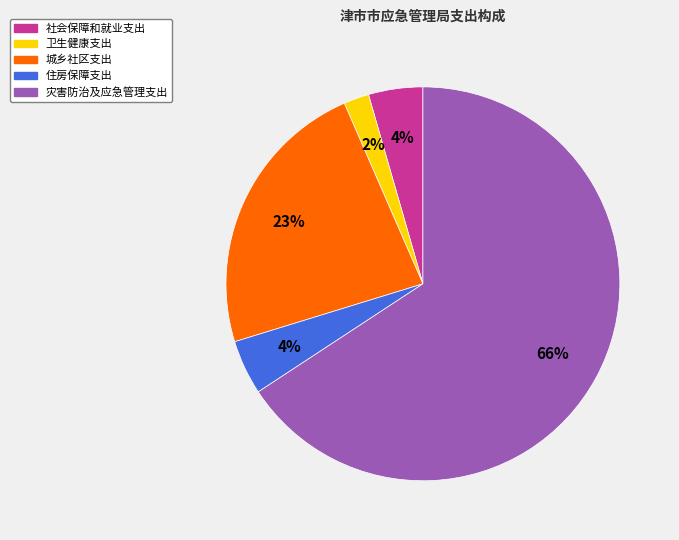

To the nearest percent, what is the combined percentage of 卫生健康支出 and 城乡社区支出?

25%